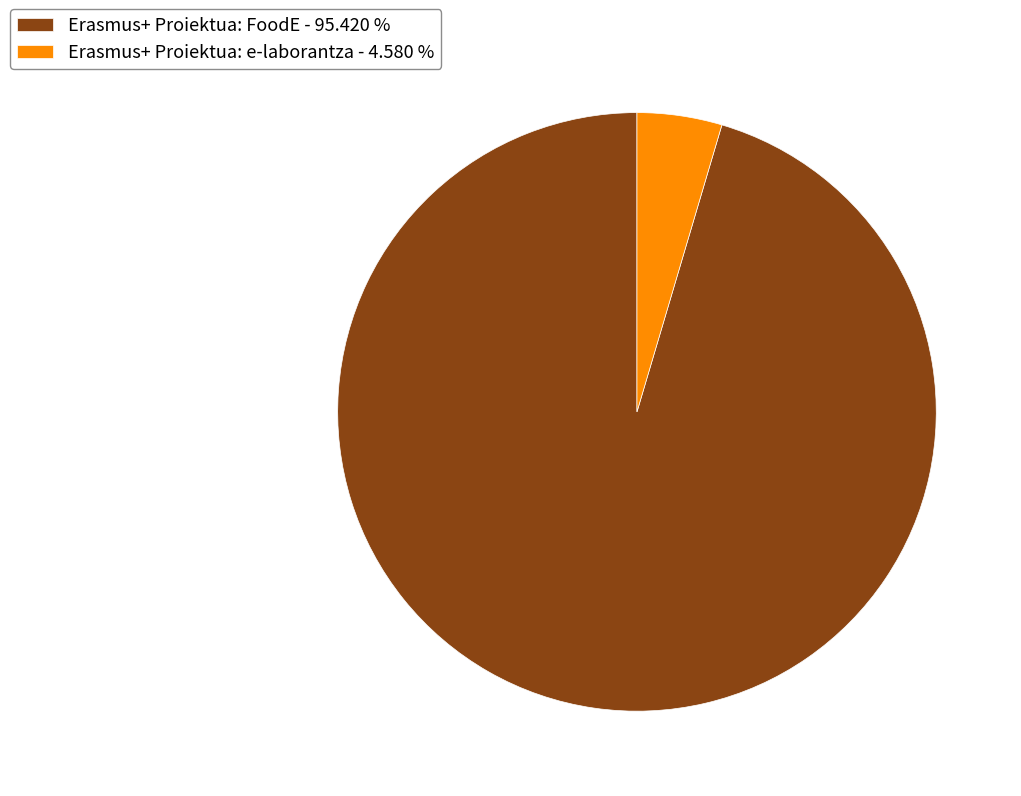

Count the number of slices in the pie.

2